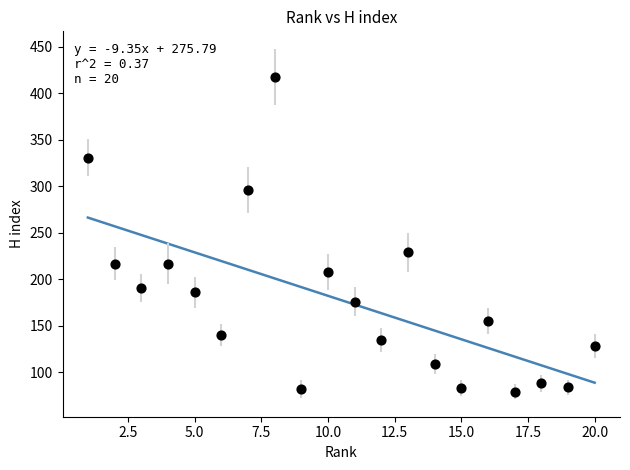

What is the range of Y values (max minus min)?

339